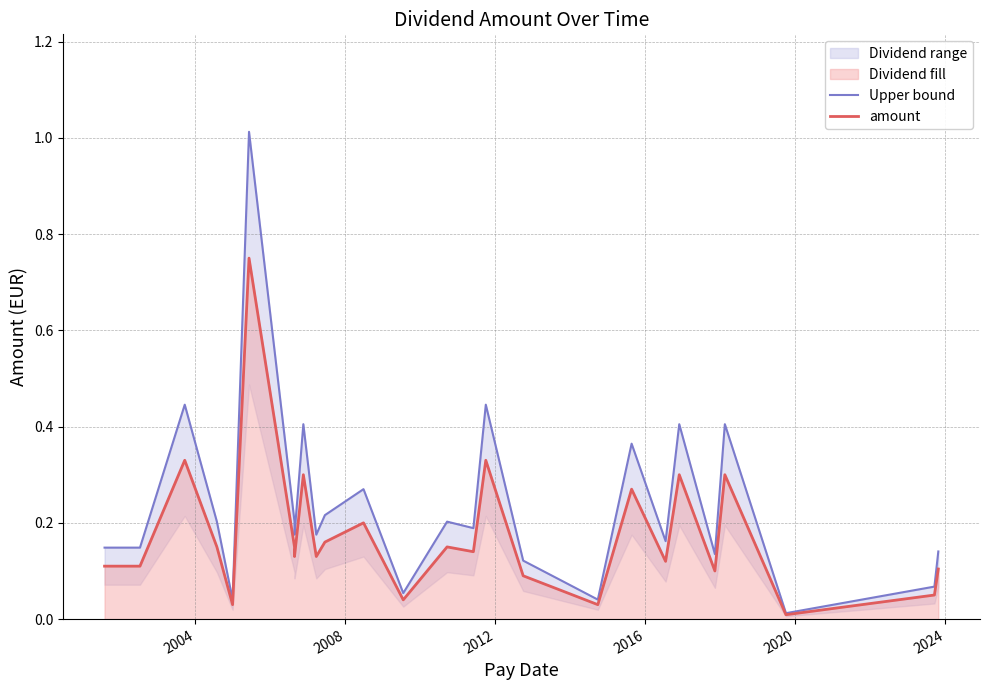

The value of amount at 2012 is 0.1. True or false?

False